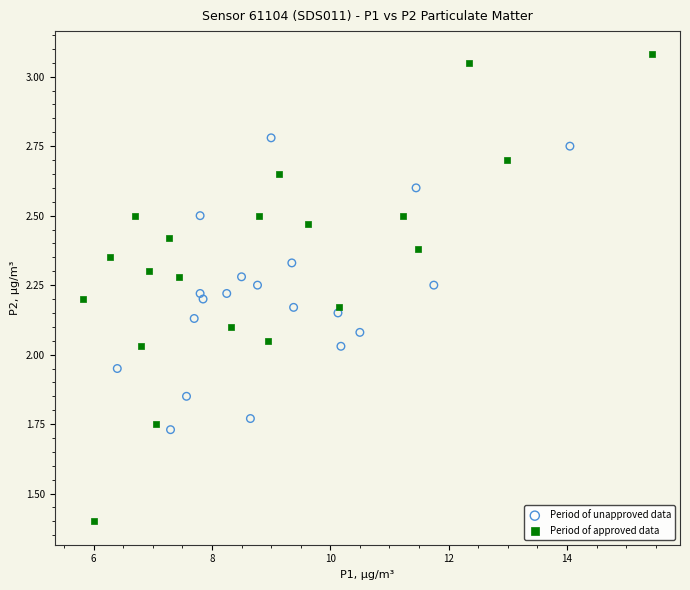

Which series has the largest Y range (max minus min)?

Period of approved data